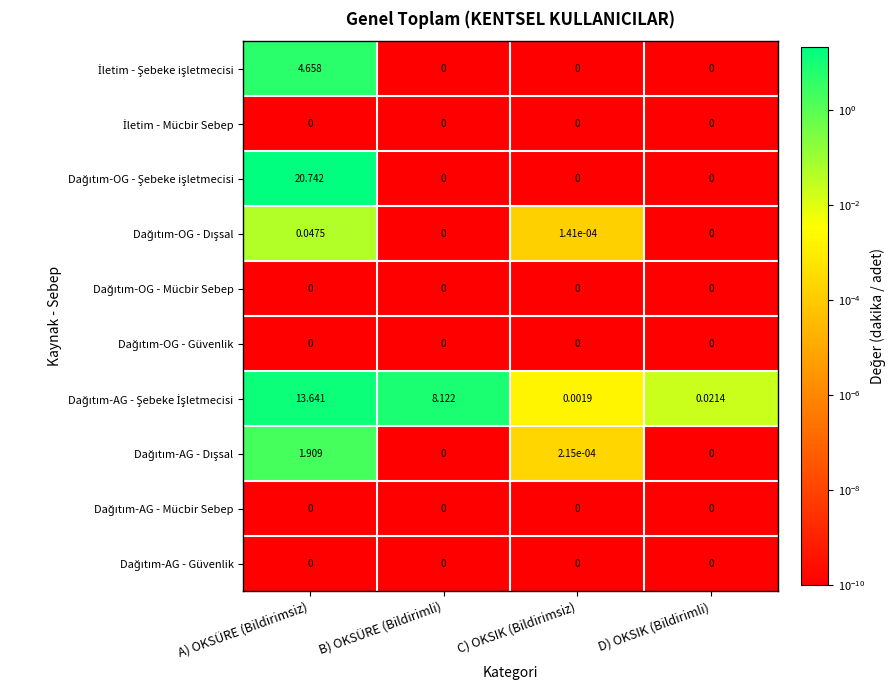

At which category is the sum across all series the highest?

A) OKSÜRE (Bildirimsiz)